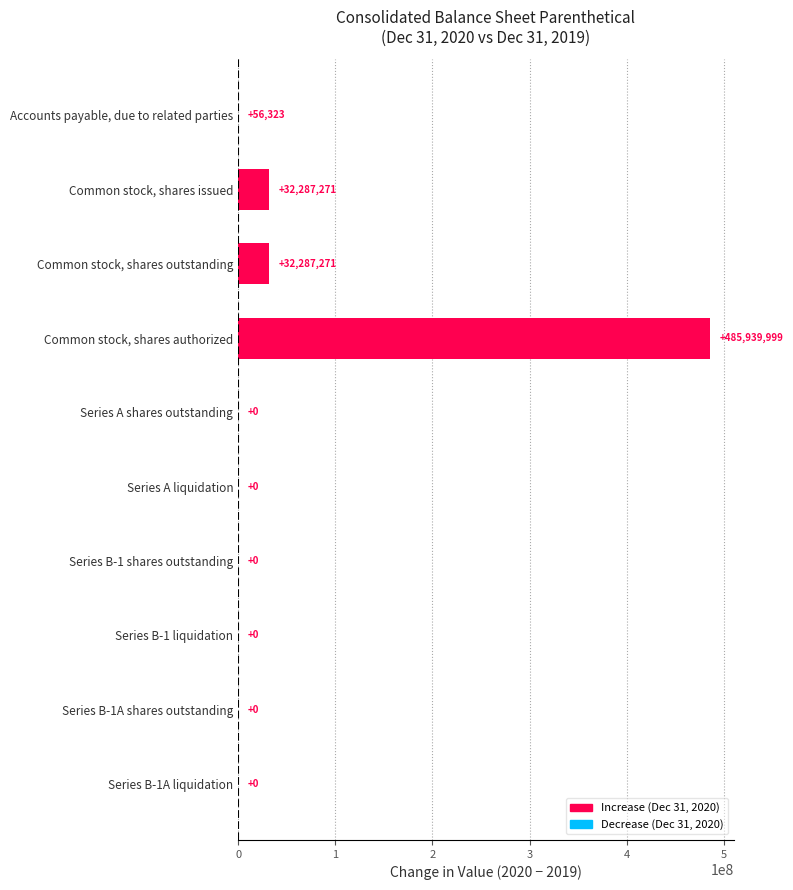

What is the approximate value at Common stock, shares issued, to the nearest 10?

32287270